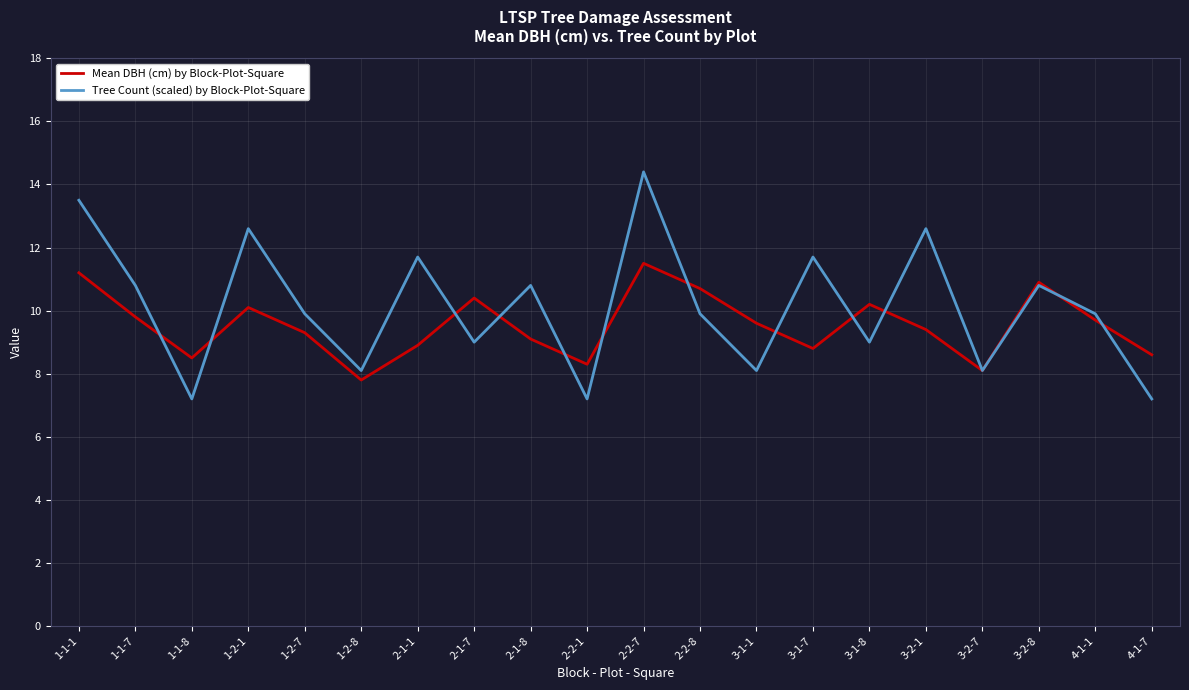

Is it true that Tree Count (scaled) by Block-Plot-Square equals 7.2 at 2-2-1?

True